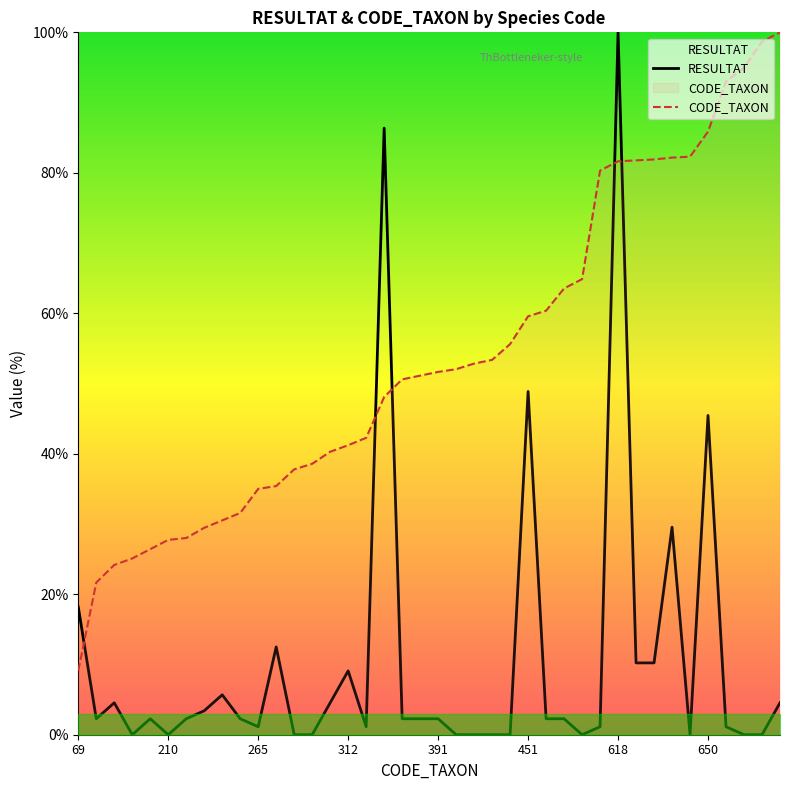

True or false: CODE_TAXON and RESULTAT cross at least once.

True